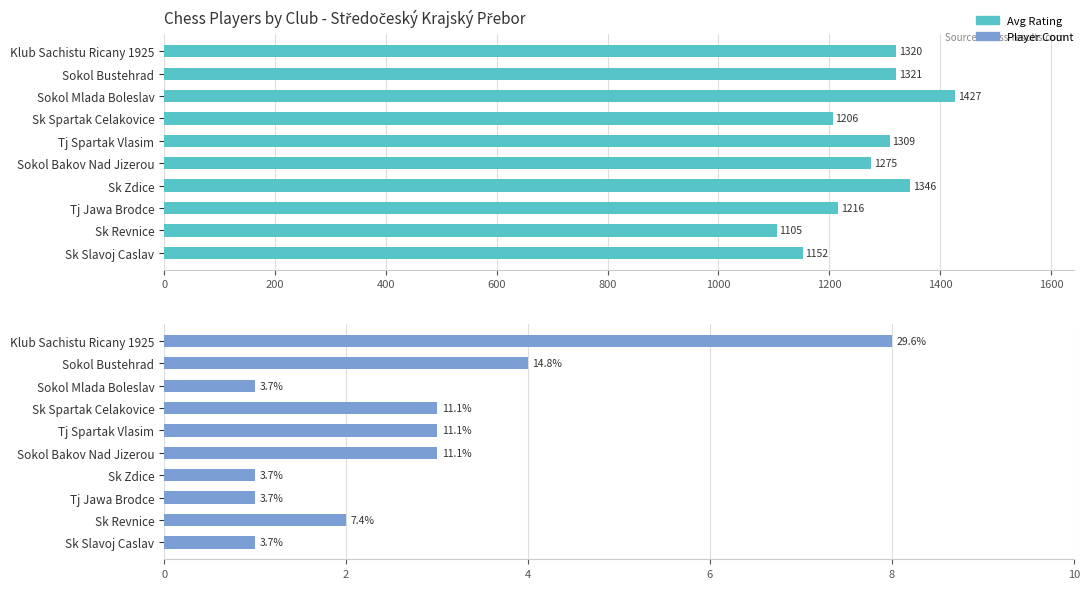

How many Player Count values are between 1 and 3?

8